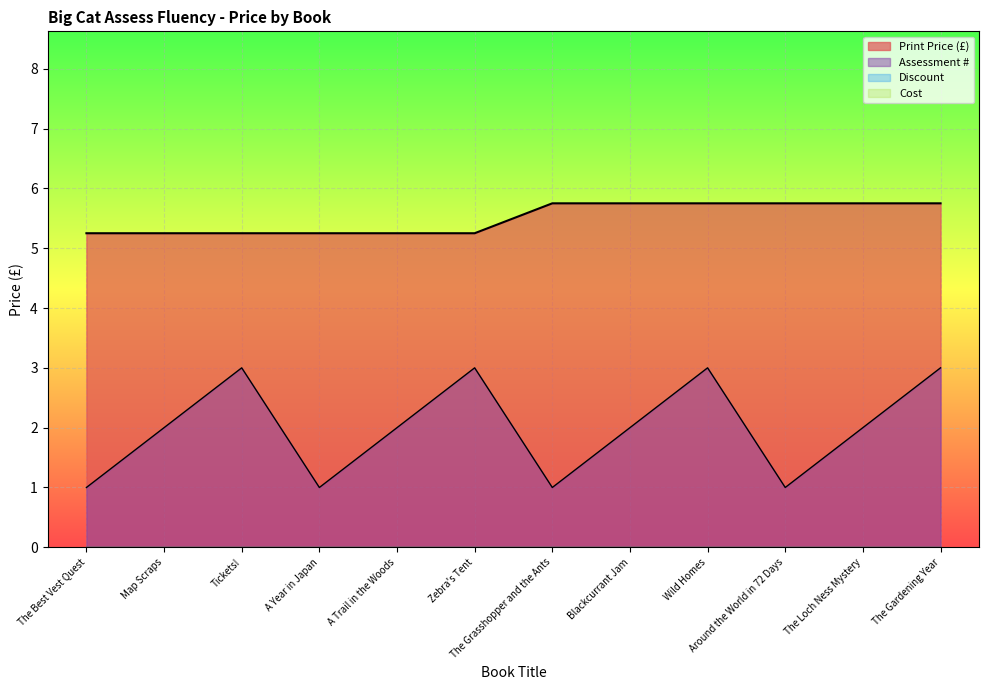

Rank the series at The Grasshopper and the Ants from lowest to highest value.

Discount, Cost, Assessment #, Print, Price_numeric